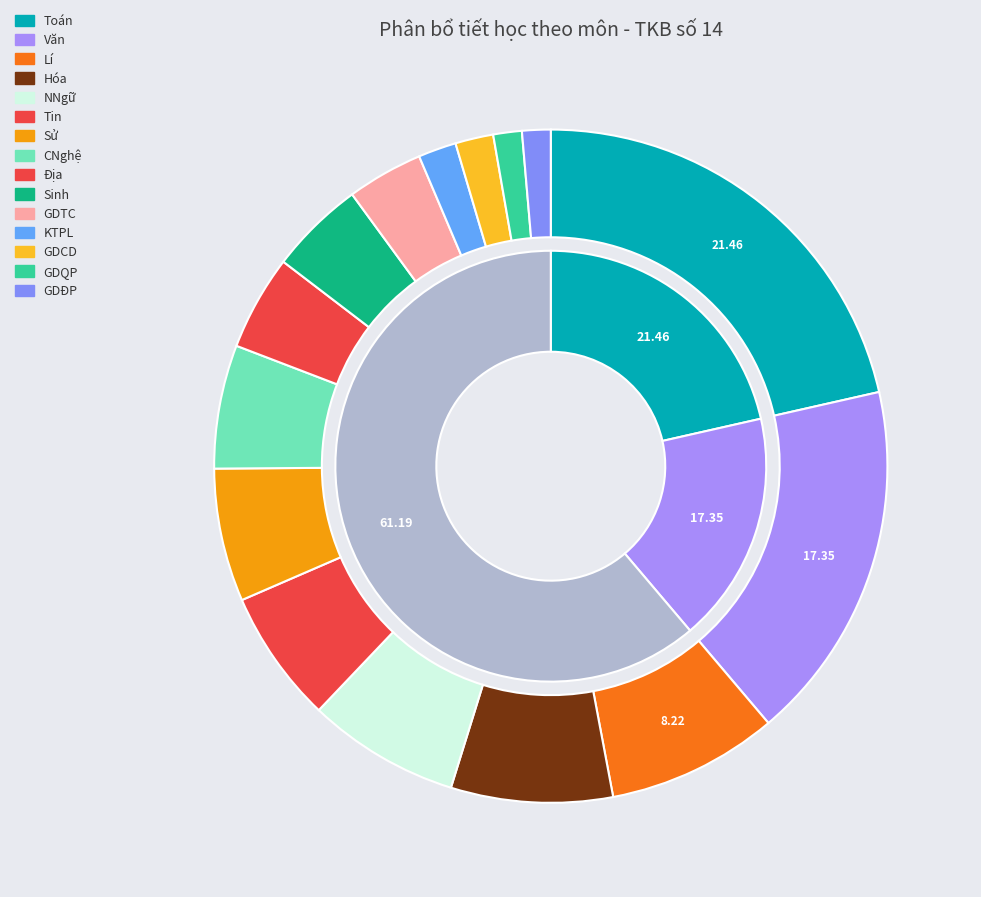

Between GDĐP and Lí, which is larger?

Lí